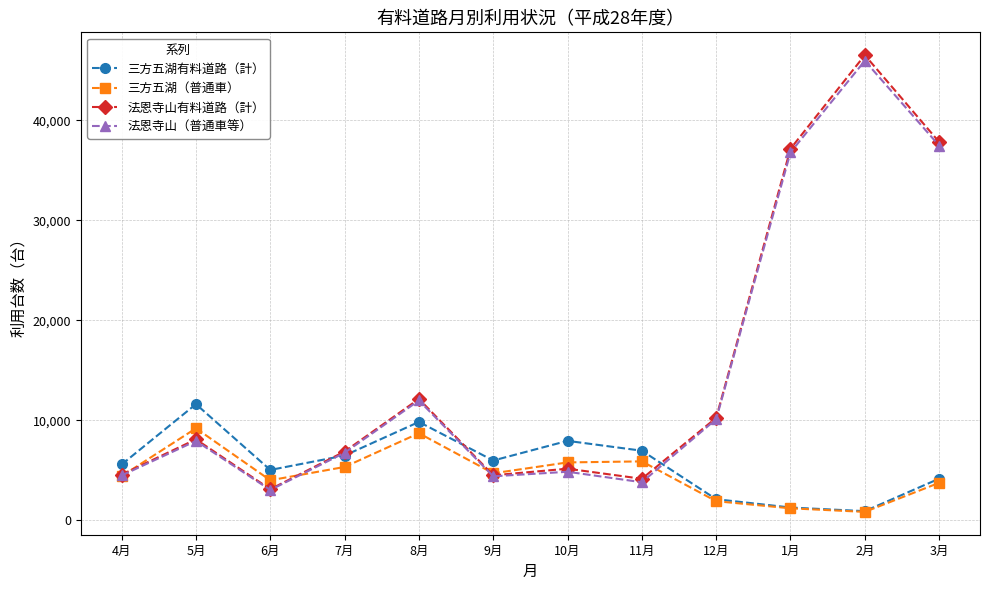

Is it true that 法恩寺山（普通車等） equals 7930 at 5月?

True